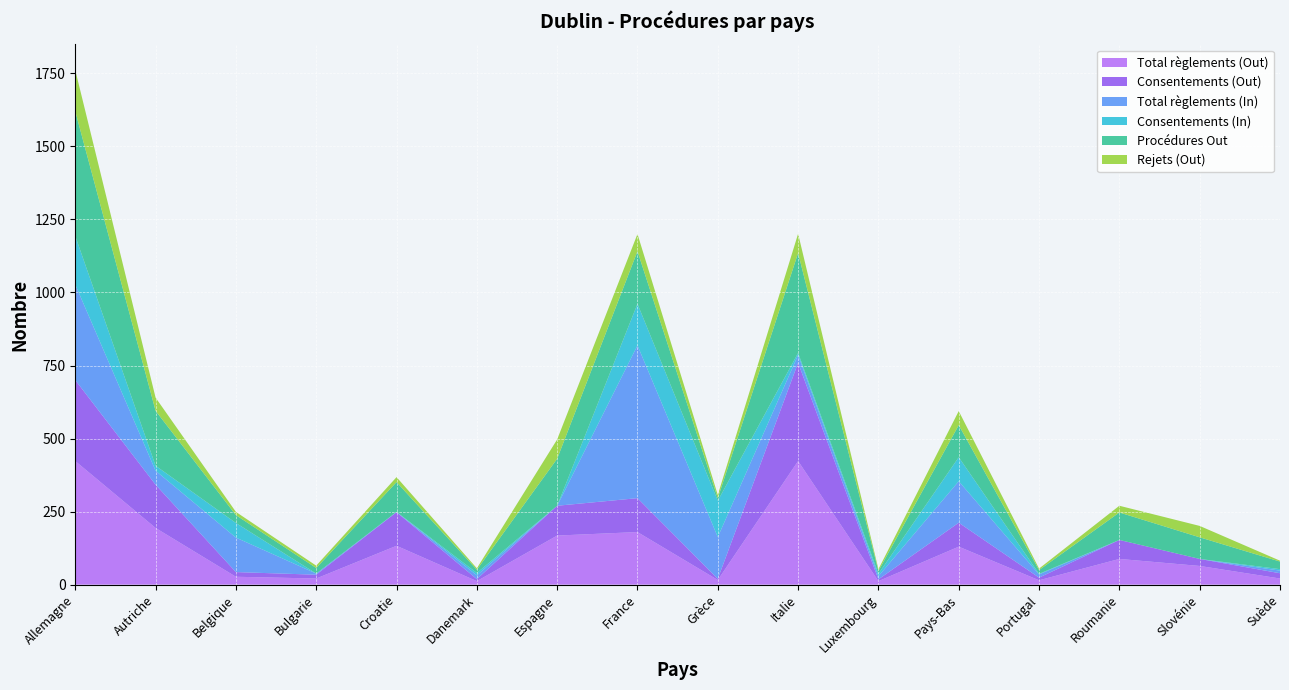

Reading left to right, list all the values displayed in this chart.

Total règlements (Out): 423	194	27	21	133	12	168	180	16	423	12	130	15	88	64	21
Consentements (Out): 277	148	16	13	115	7	102	116	4	336	6	82	9	65	24	18
Total règlements (In): 327	48	118	4	1	13	0	523	143	27	11	142	11	0	0	9
Consentements (In): 166	17	50	0	0	8	0	142	124	7	8	82	2	0	0	5
Procédures Out: 427	188	27	19	102	11	161	180	9	342	10	110	13	94	74	26
Rejets (Out): 141	45	11	8	17	5	66	59	11	66	6	48	5	23	39	3